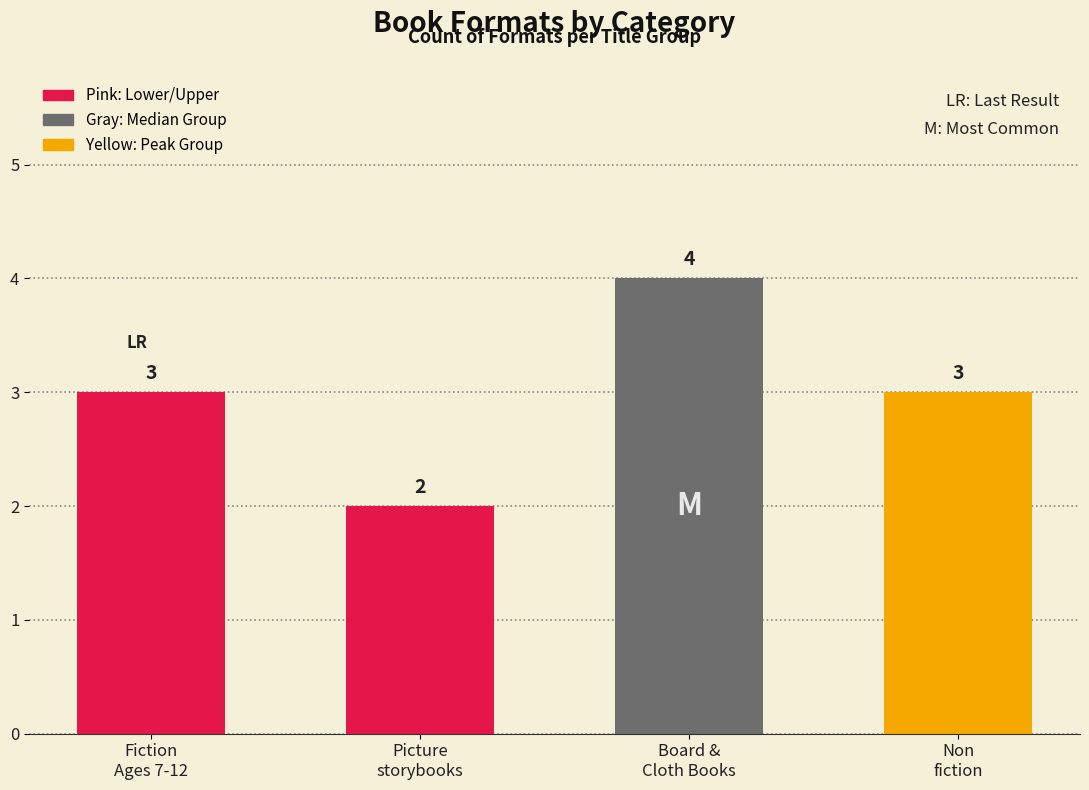

Reading right to left, transcribe all the data shown in this chart.

Non
fiction=3	Board &
Cloth Books=4	Picture
storybooks=2	Fiction
Ages 7-12=3